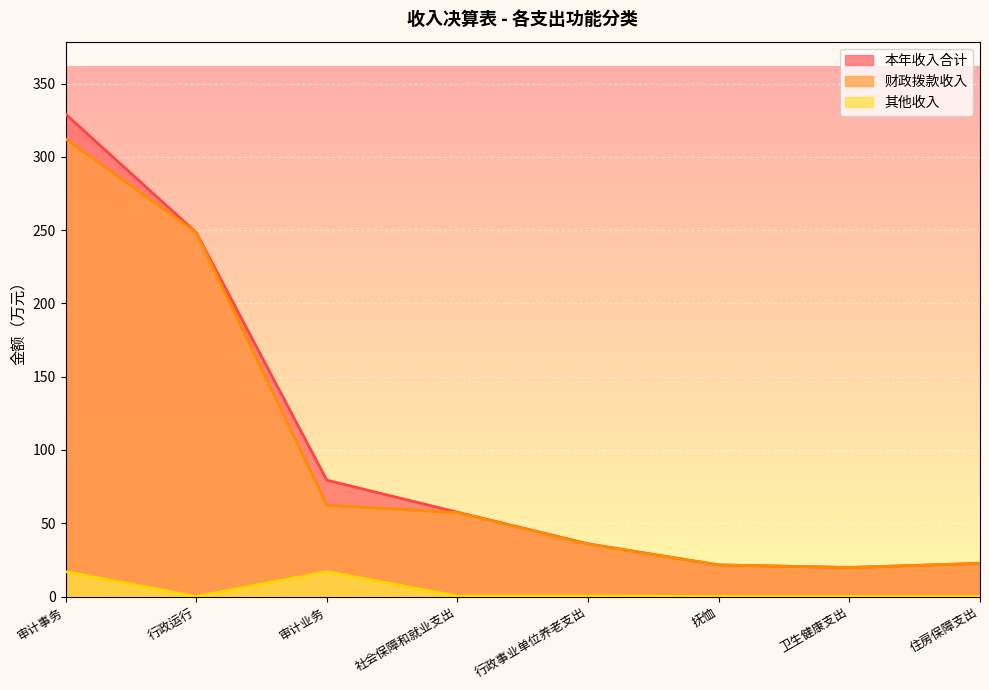

The value of 本年收入合计 at 社会保障和就业支出 is 92.0. True or false?

False